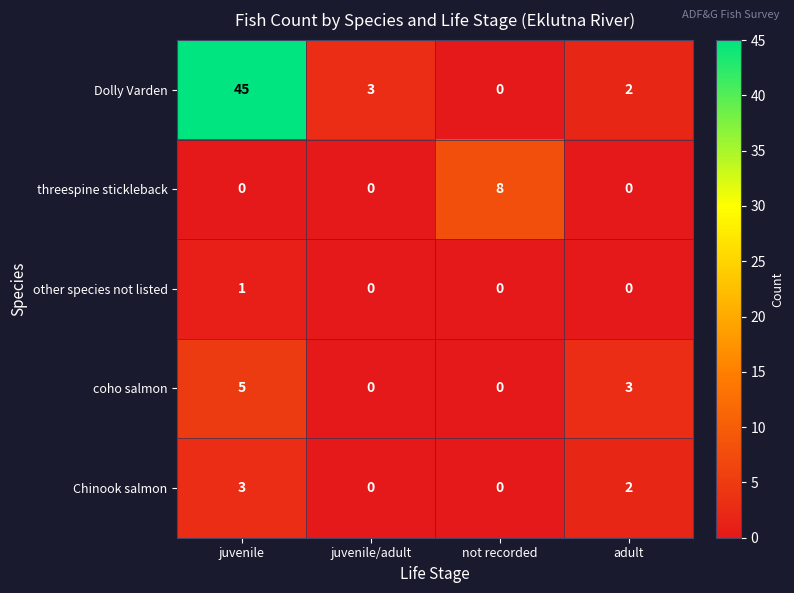

How many positive values does the coho salmon series have?

2